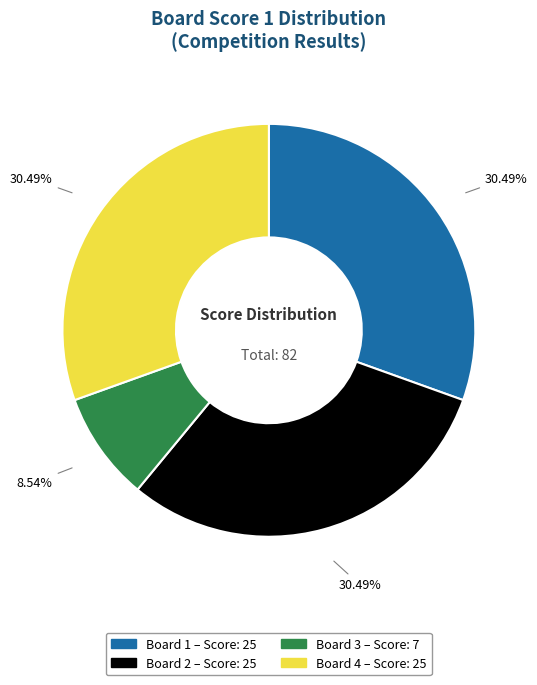

Does any single category account for the majority?

No